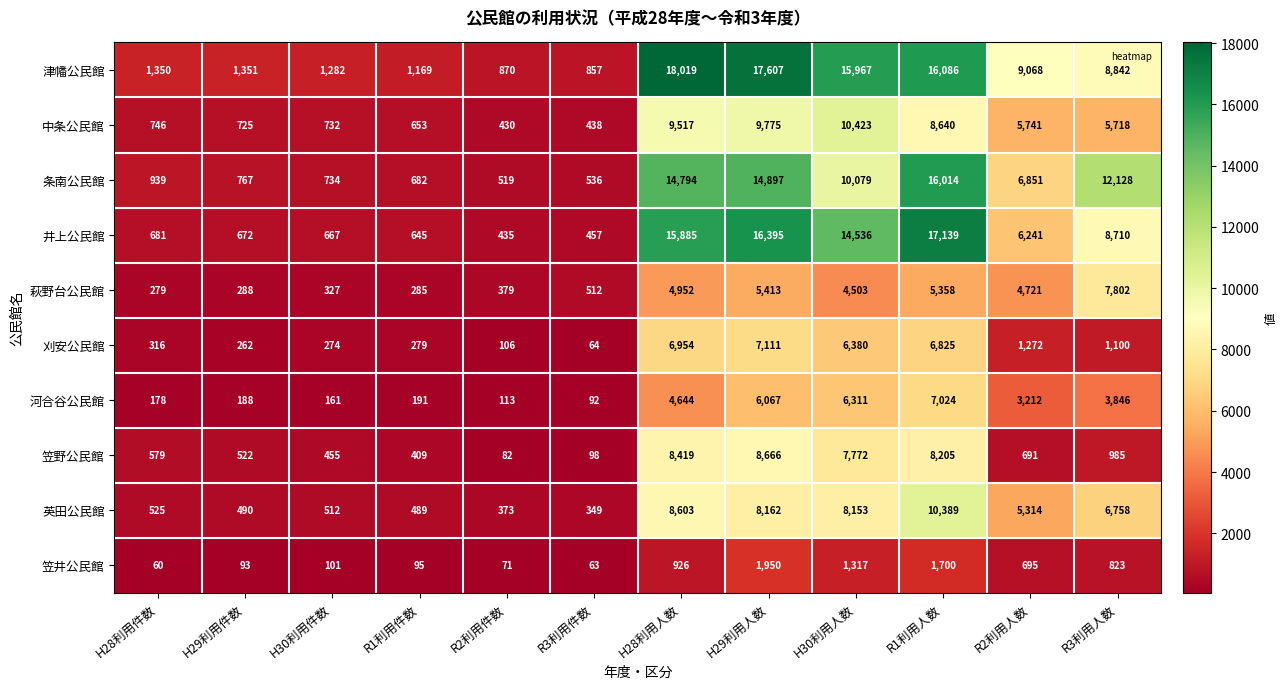

What is the sum of the 井上公民館 values at R1利用件数 and R3利用人数?

9355